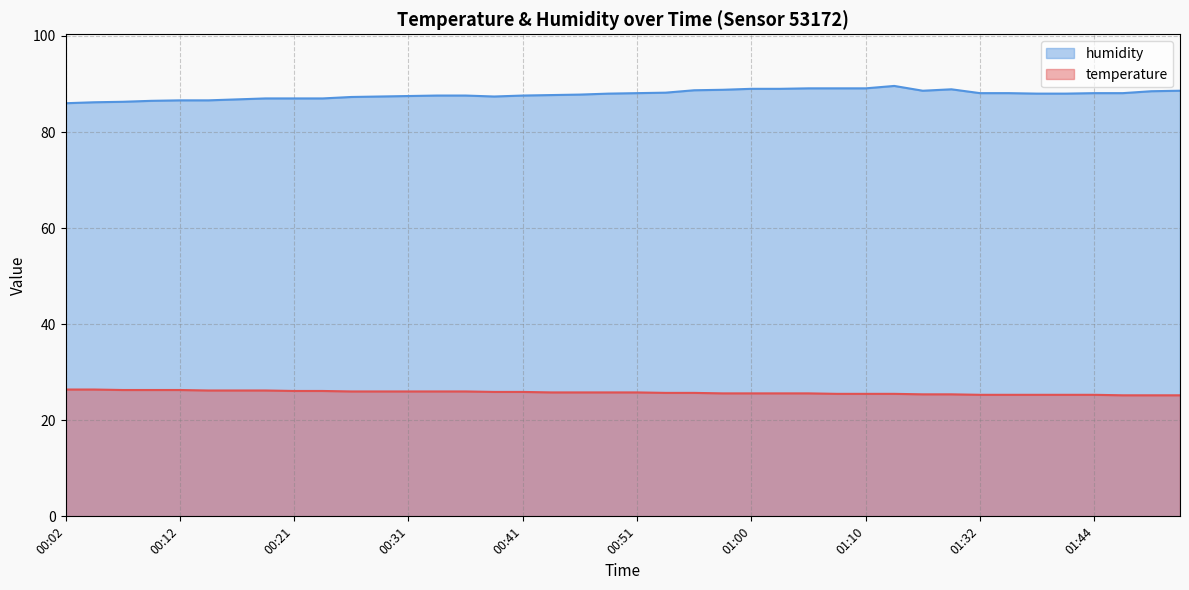

How many lines are shown in the chart?

2